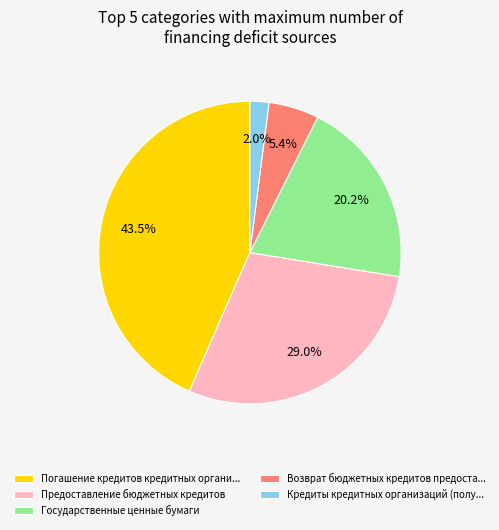

What percentage is NOT represented by Возврат бюджетных кредитов предоста...?

94.6%